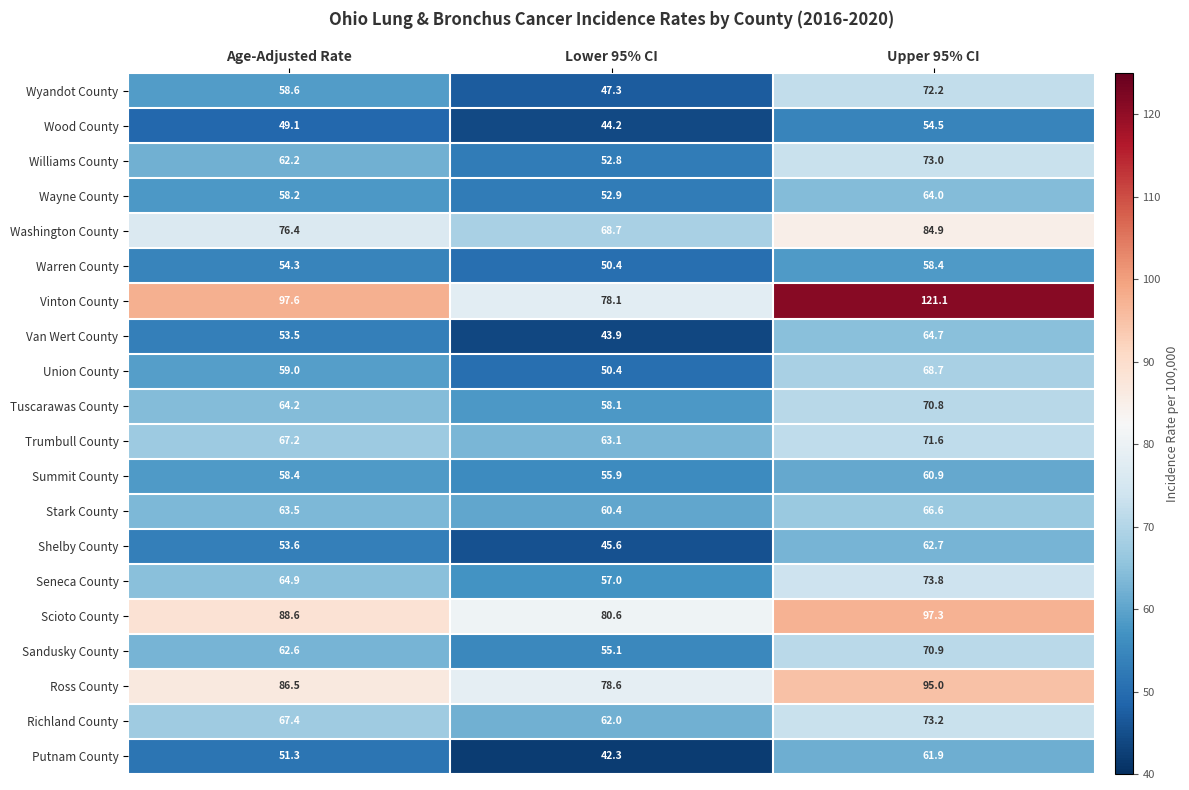

What is the highest value of the Putnam County series?

61.9